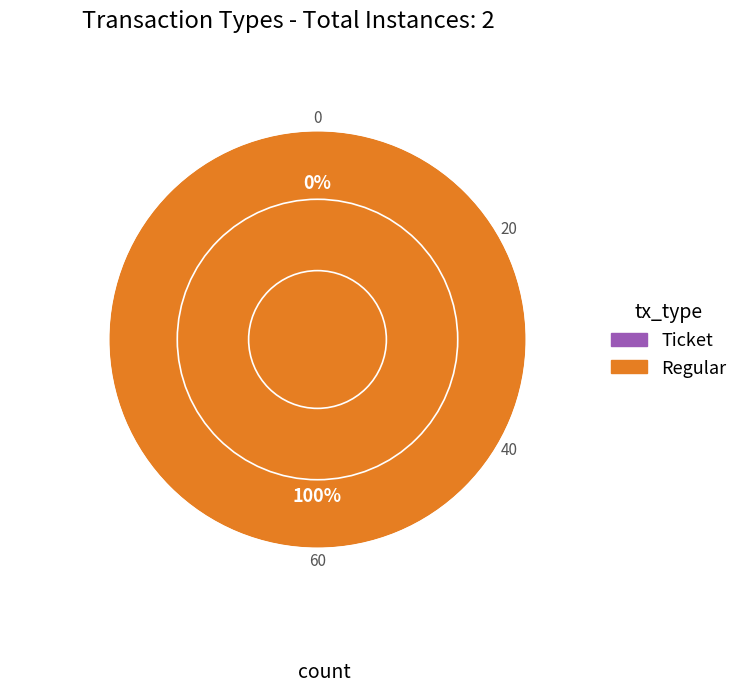

Does Ticket account for over 50% of the chart?

No